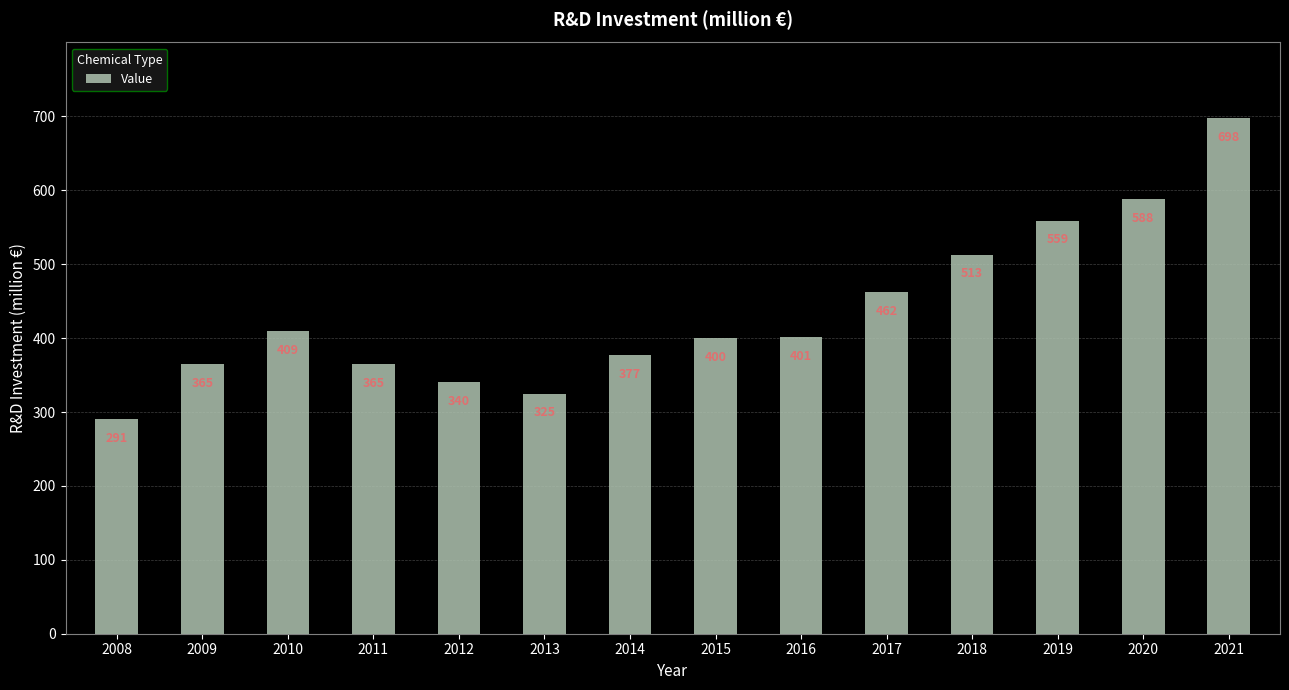

Which label corresponds to the smallest value in the chart?

2008